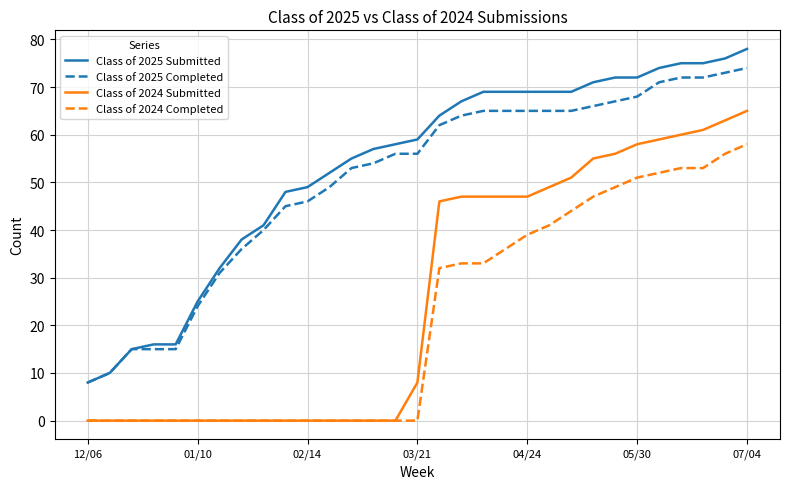

List the series in order of their peak value, lowest first.

Class of 2024 Completed, Class of 2024 Submitted, Class of 2025 Completed, Class of 2025 Submitted